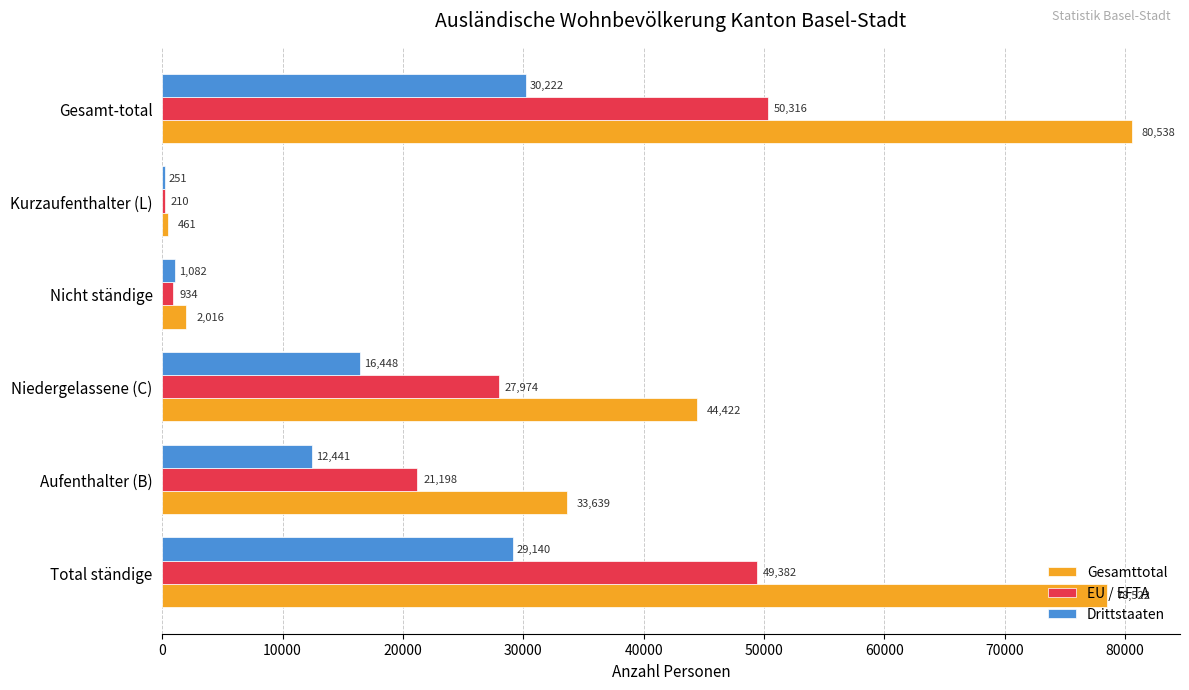

Which series has the widest spread of values?

Gesamttotal